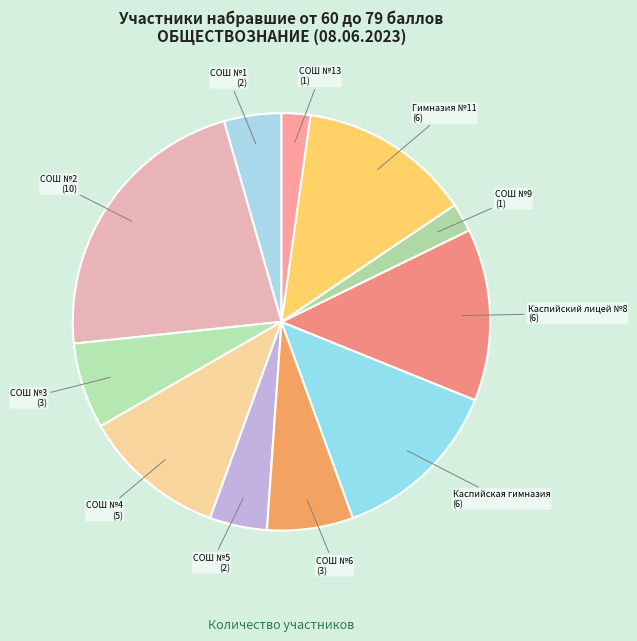

Which has a higher value, Гимназия №11 or СОШ №1?

Гимназия №11